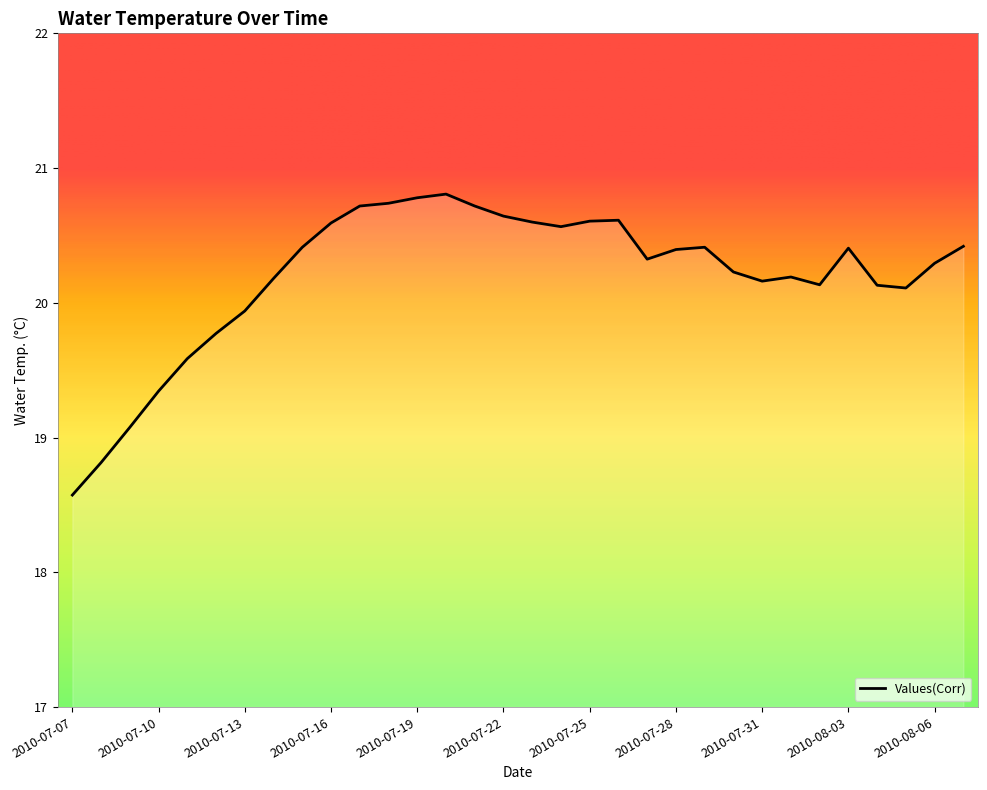

Is this an area chart (filled region under the line)?

No